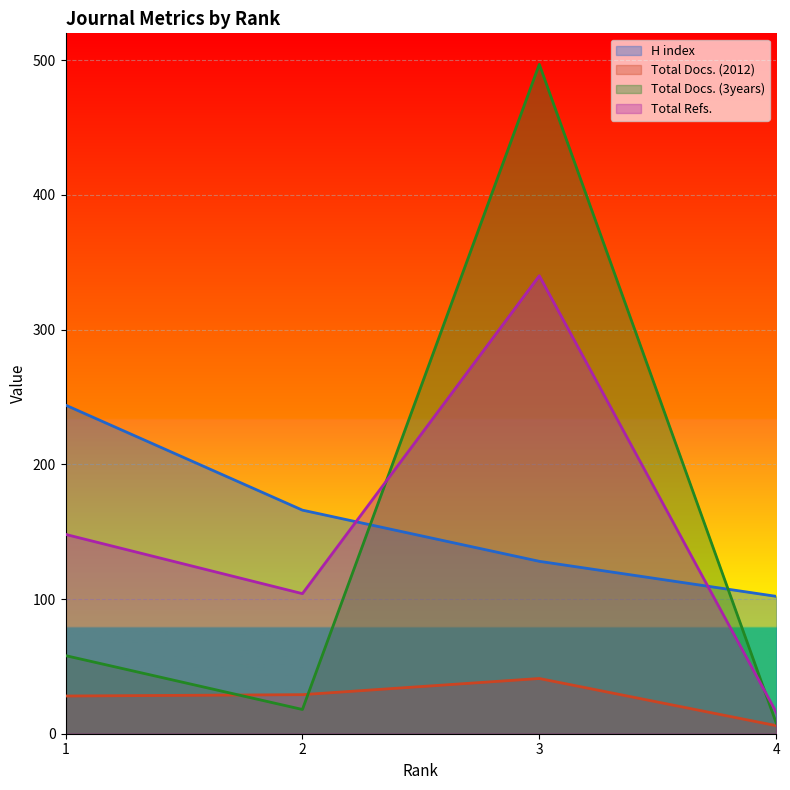

How many series are shown in this chart?

4